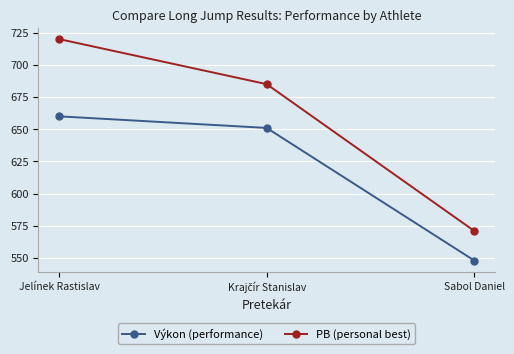

What is the difference between the maximum and minimum values in the PB (personal best) series?

149